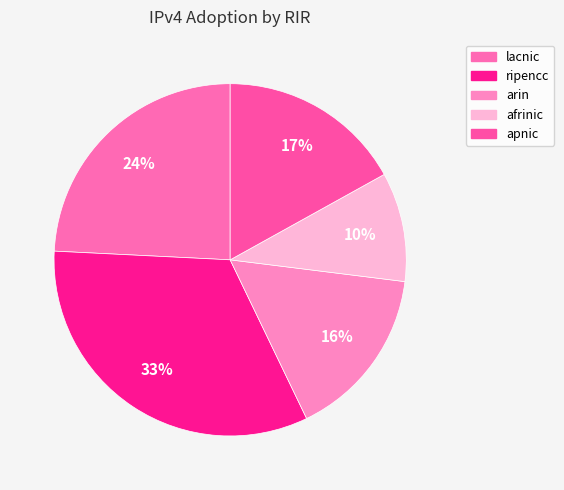

To the nearest percent, what portion does apnic represent?

17%